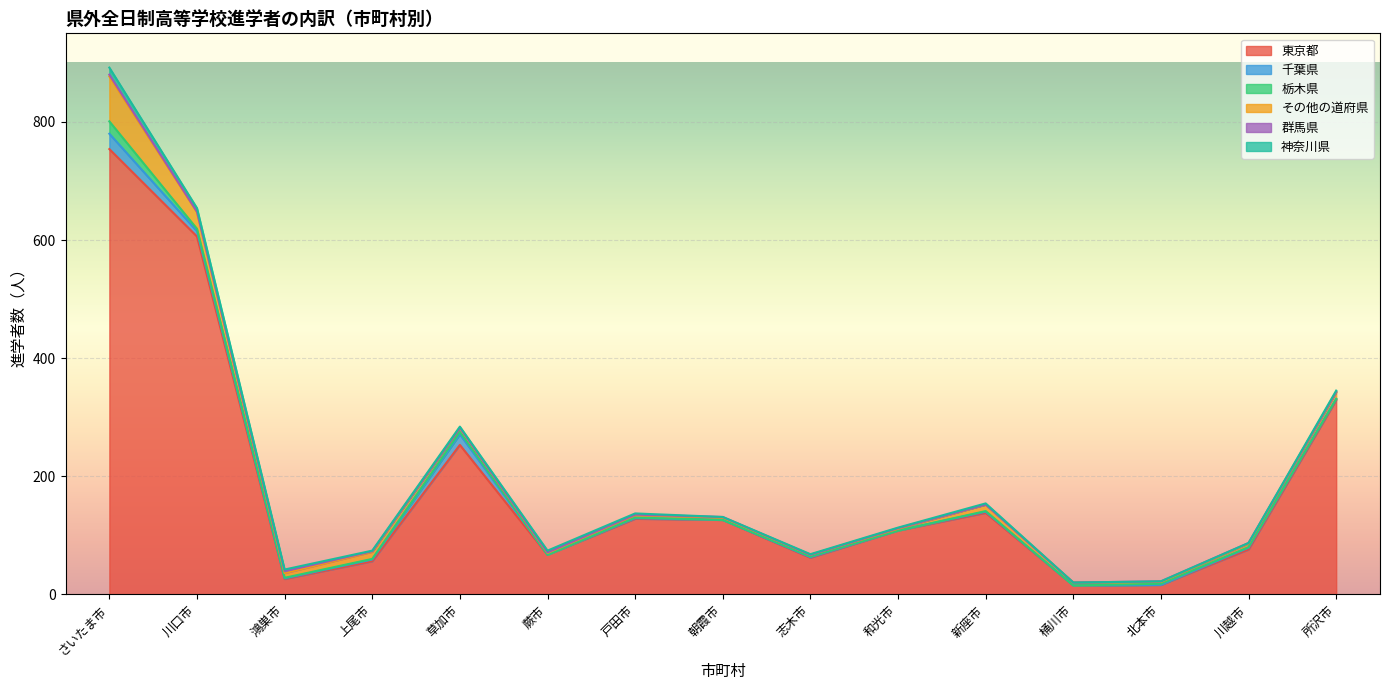

What are all the series names shown in the legend?

東京都, 千葉県, 栃木県, その他の道府県, 群馬県, 神奈川県